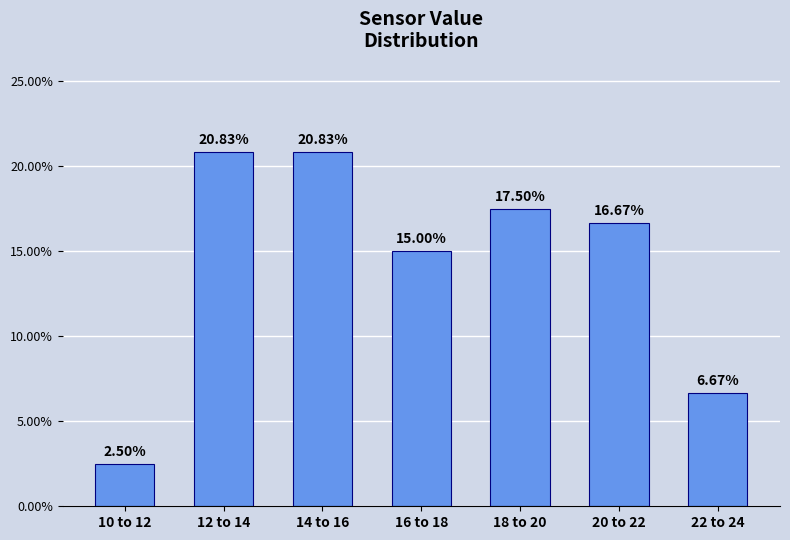

What is the change in value from 18 to 20 to 22 to 24?

-10.8